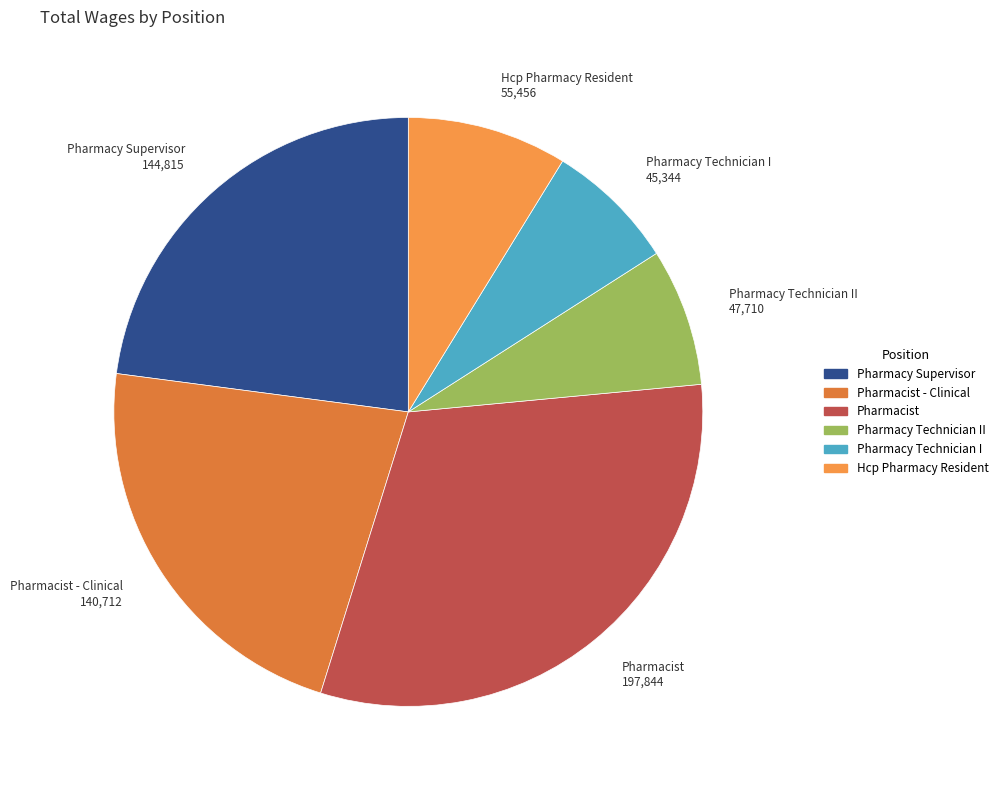

Count the number of slices in the pie.

6